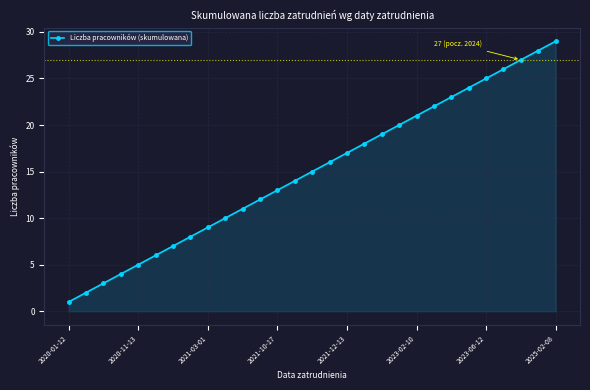

Reading left to right, list all the values displayed in this chart.

1	2	3	4	5	6	7	8	9	10	11	12	13	14	15	16	17	18	19	20	21	22	23	24	25	26	27	28	29